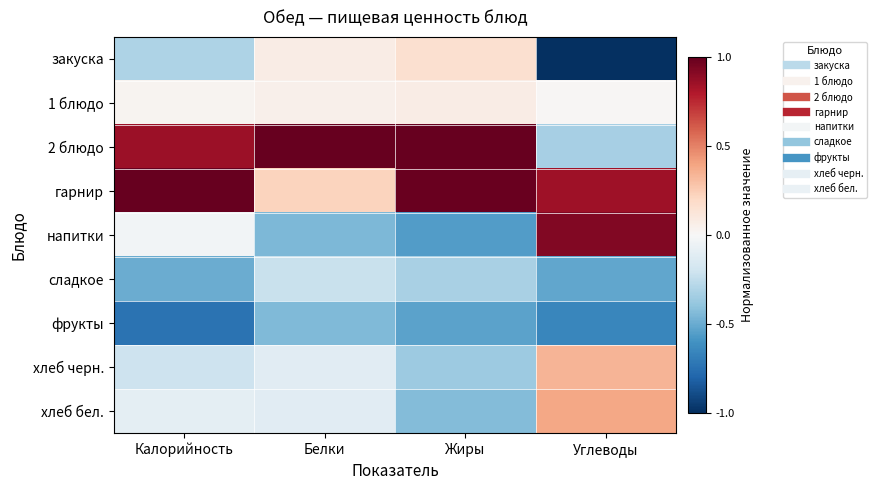

Which series has the largest total across all categories?

гарнир